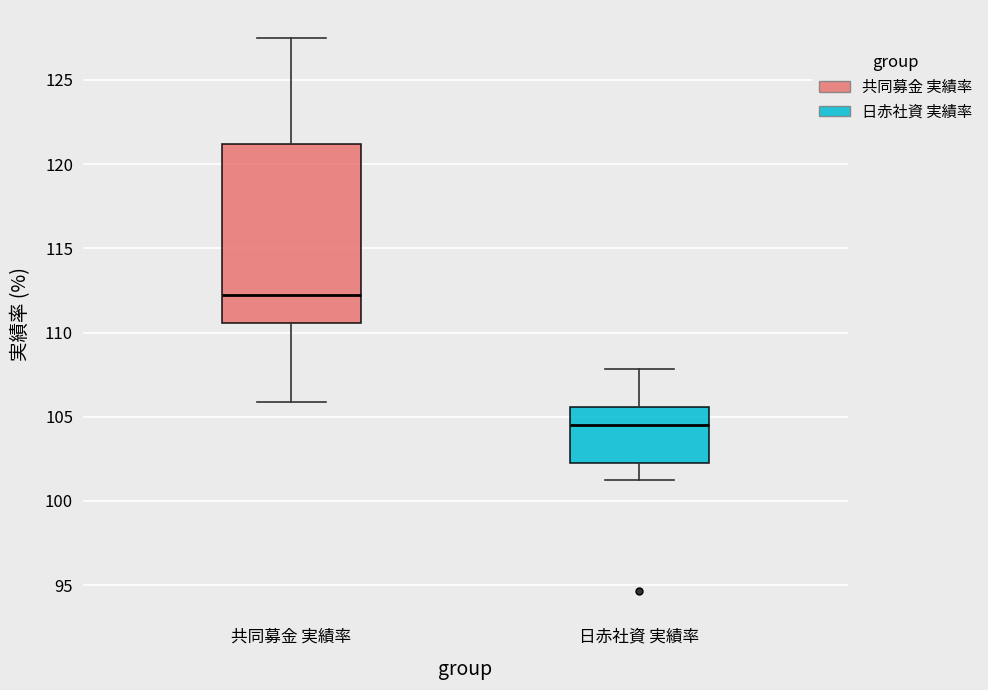

Reading left to right, read every box against the y-axis: the position of its median line, the range the box covers, and the ends of its whiskers. The values are not printed on the chart, so give them approximately, as read against the axis.

共同募金 実績率: median 112.0, box 110.5 to 121.0, whiskers 106.0 to 127.5
日赤社資 実績率: median 104.5, box 102.5 to 105.5, whiskers 101.5 to 108.0